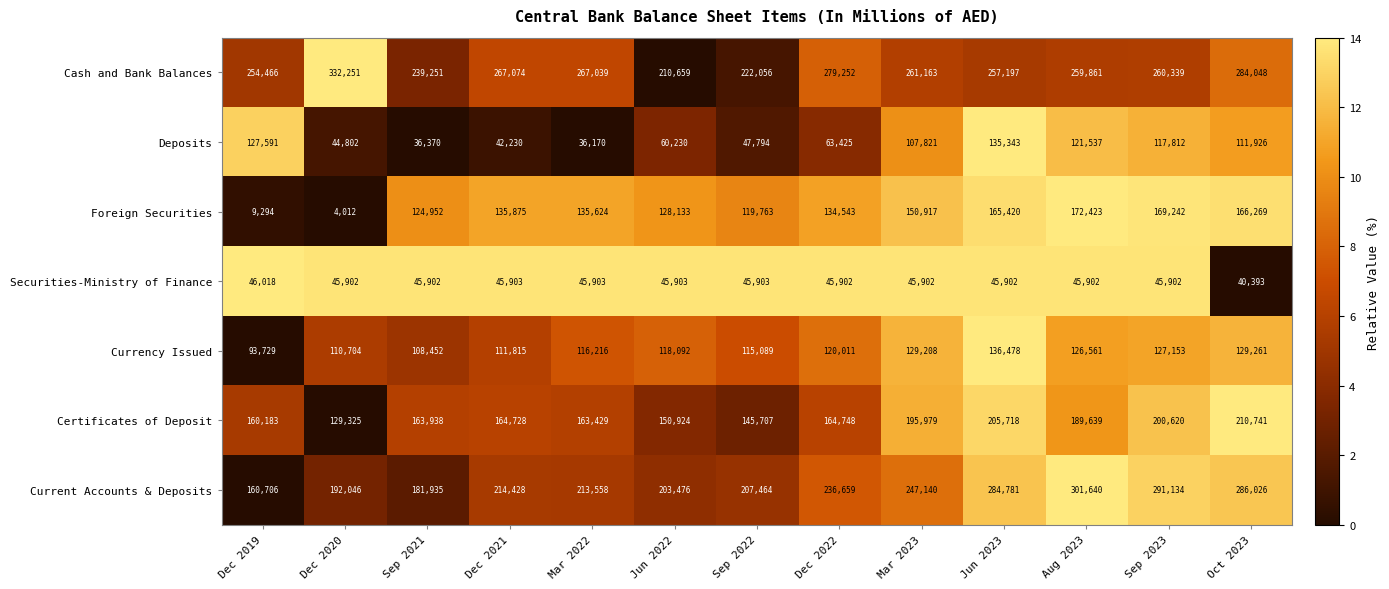

What is the minimum value for Currency Issued?

93729